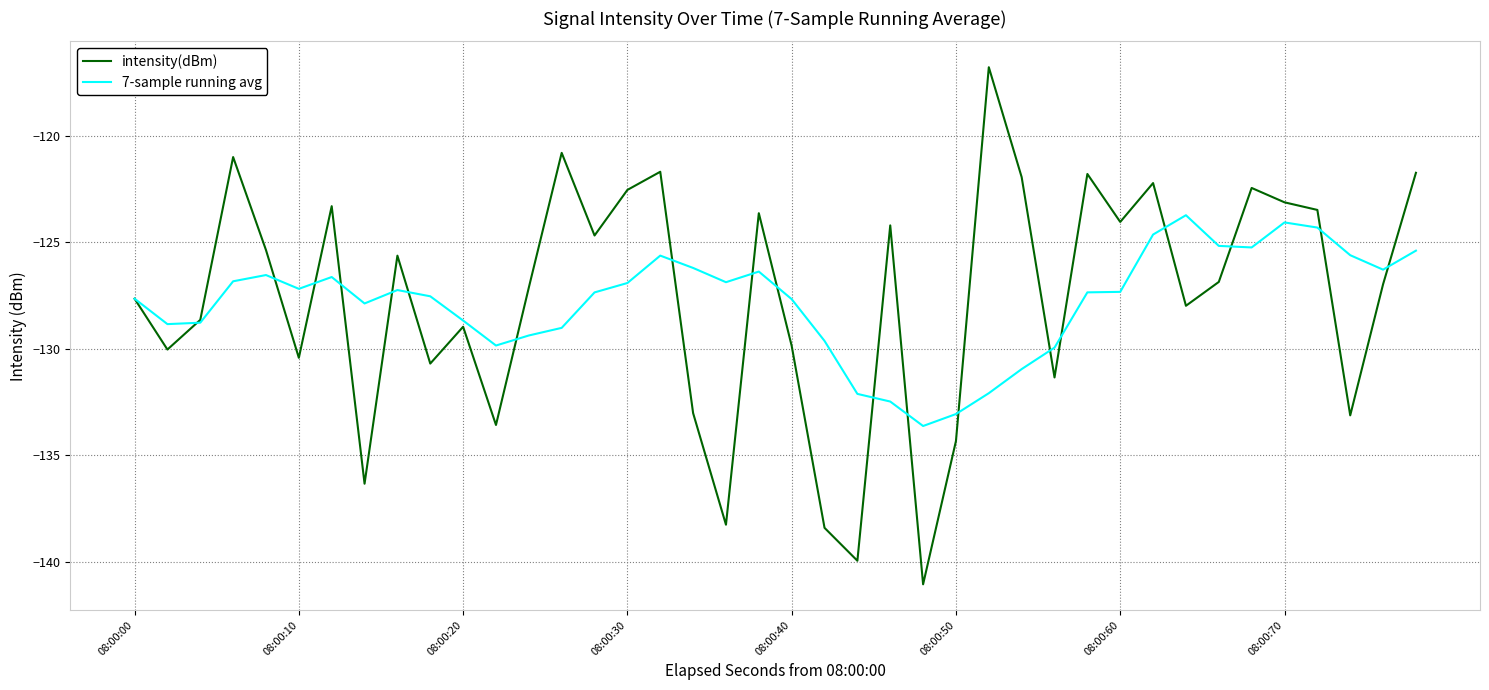

What are all the series names shown in the legend?

intensity(dBm), 7-sample running avg